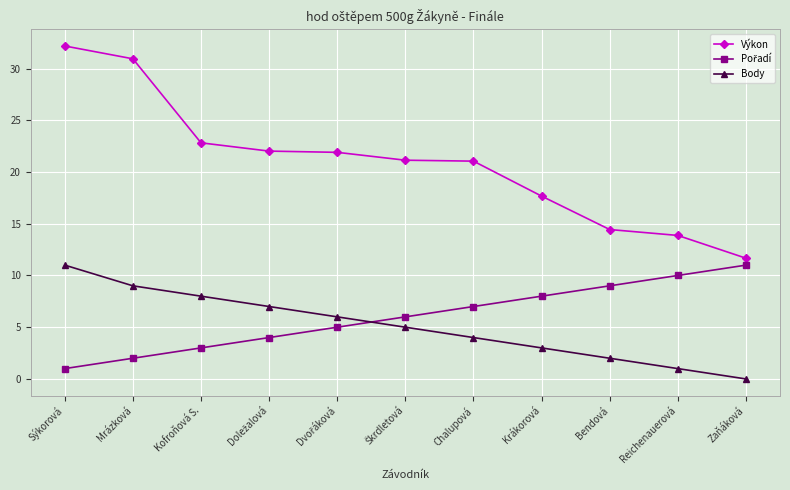

Is it true that Výkon equals 54.2 at Sýkorová?

False